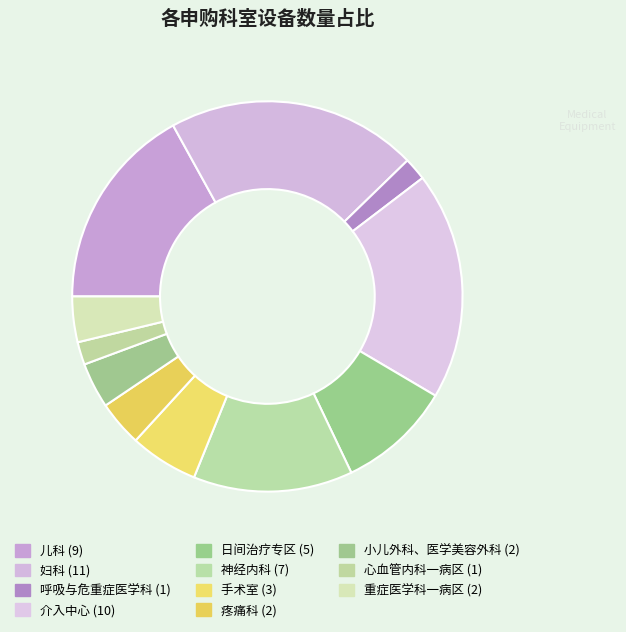

Which slice is the smallest?

呼吸与危重症医学科